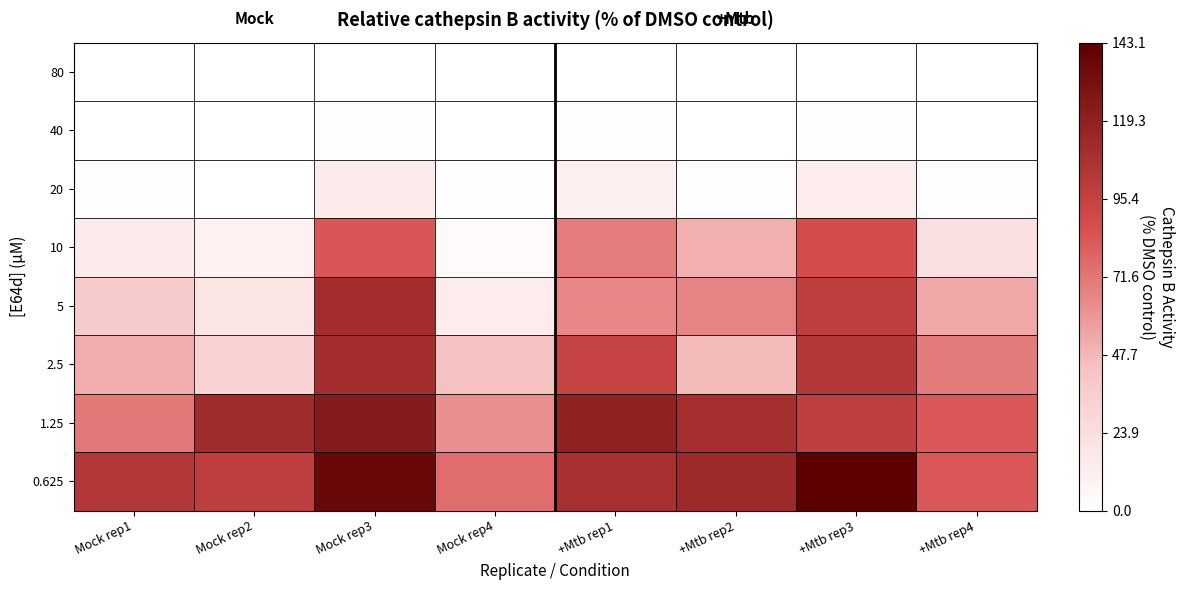

At how many categories does at least one series exceed 25?

8